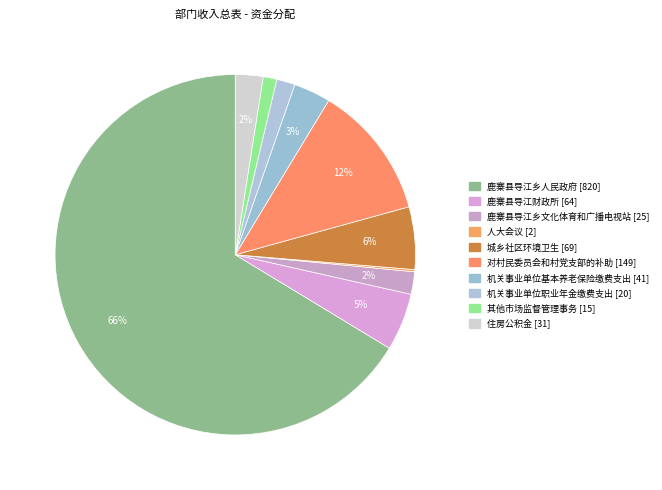

To the nearest percent, what is the combined percentage of 对村民委员会和村党支部的补助 and 其他市场监督管理事务?

13%